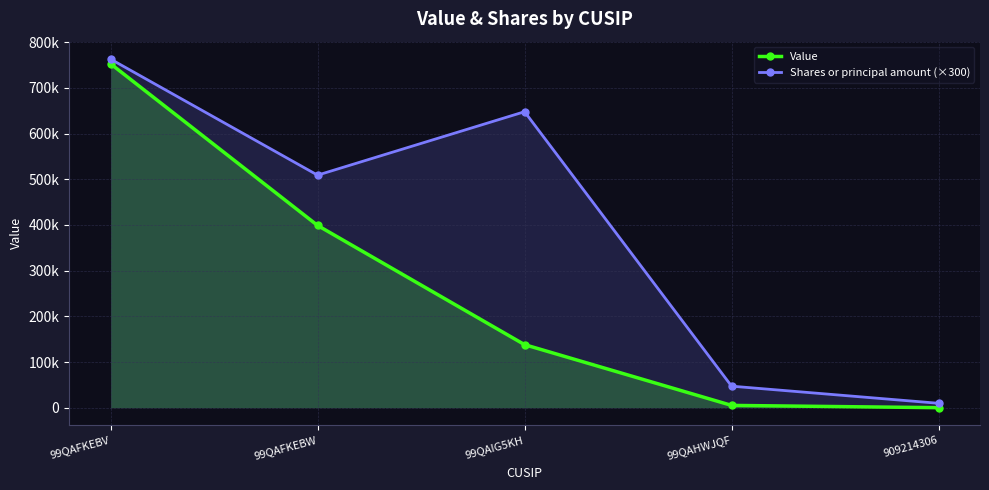

What is the spread (max minus min) of values at 99QAIG5KH?

510000